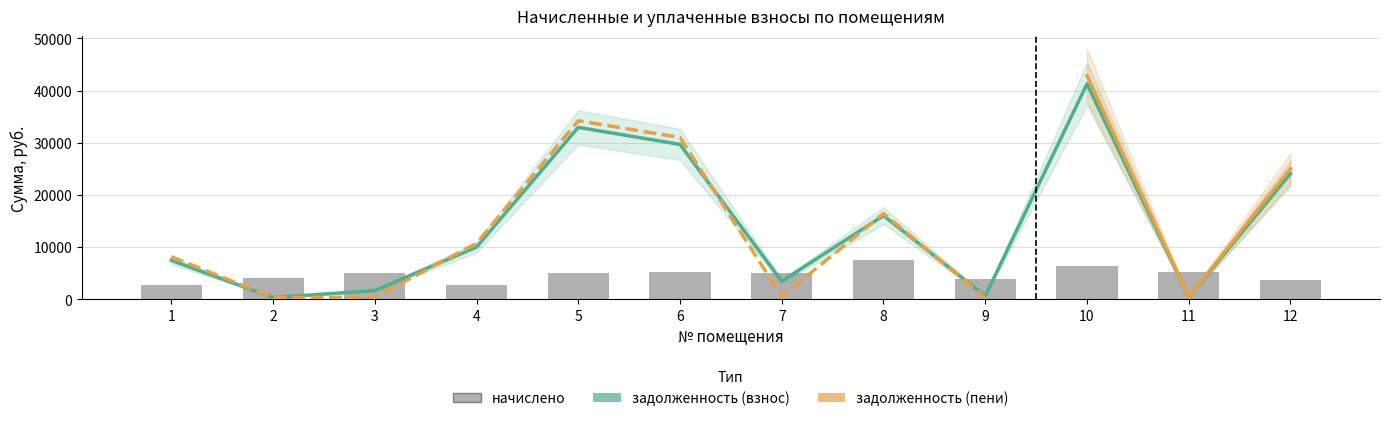

What is the maximum value for задолженность (взнос)?

41288.6